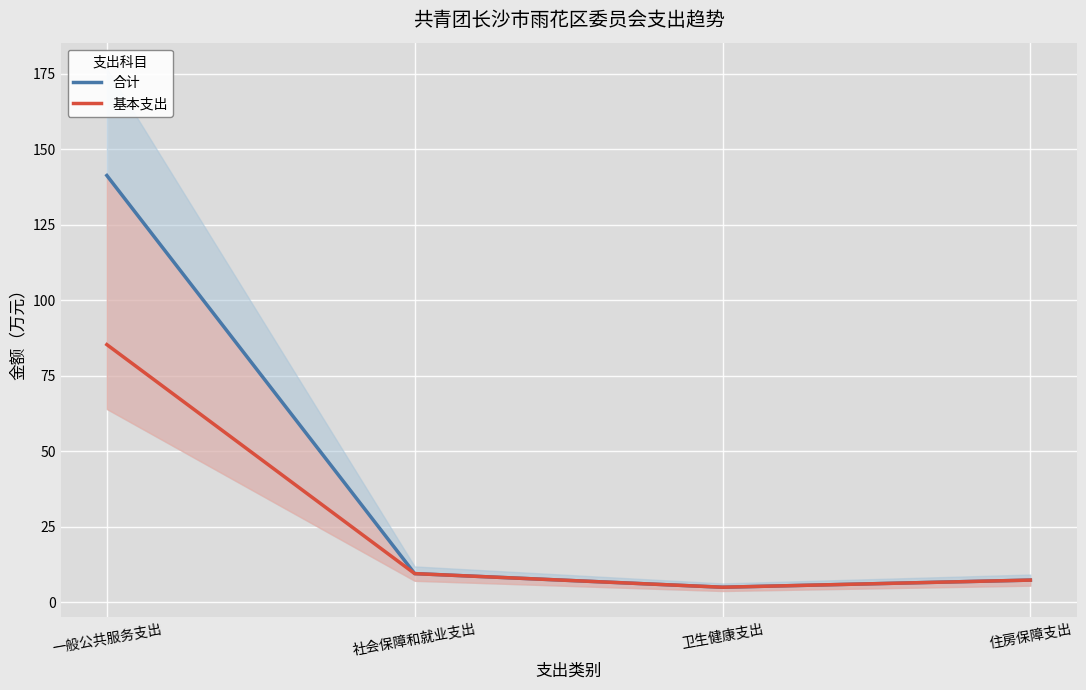

True or false: 基本支出 and 合计 cross at least once.

False